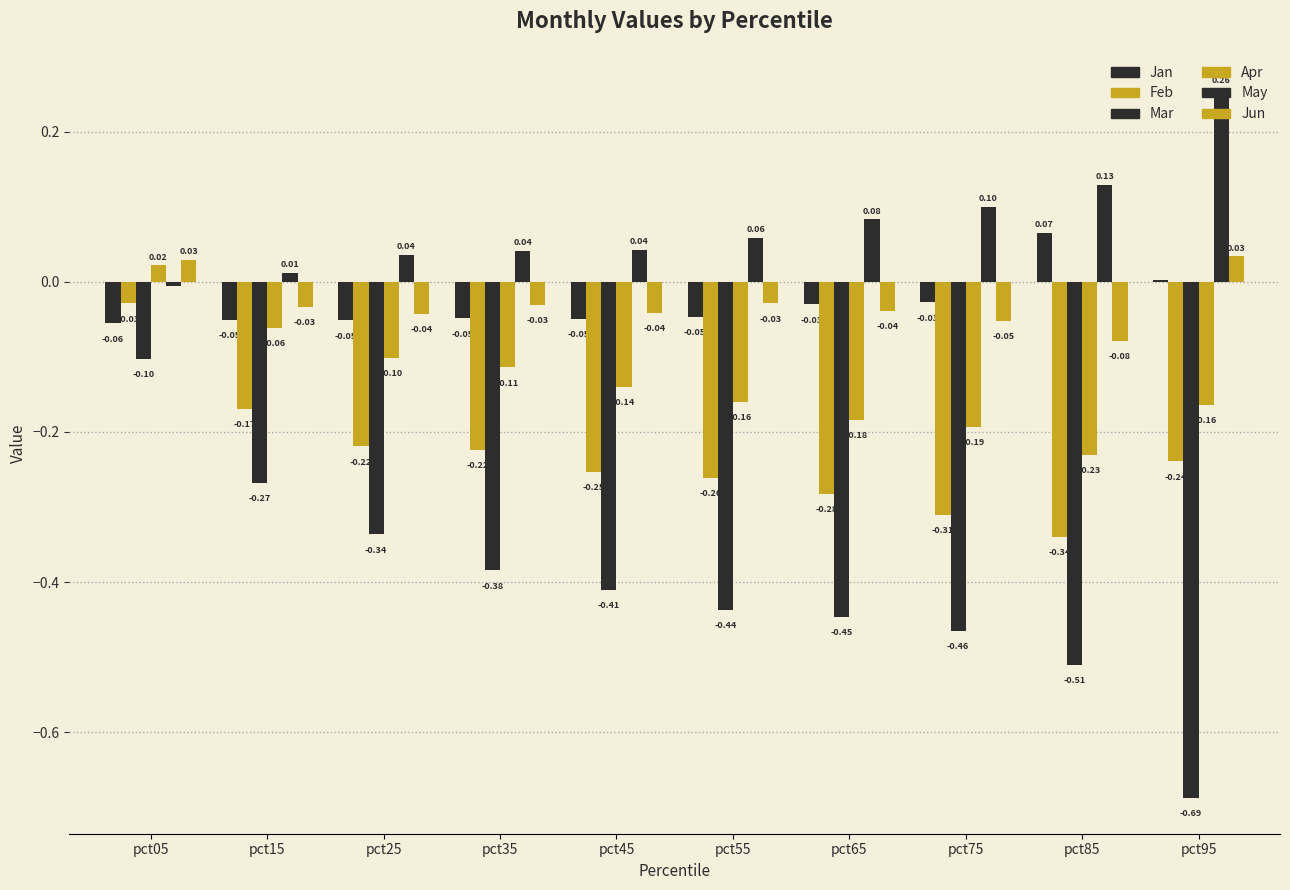

The Mar series shows -0.7 at pct55. True or false?

False